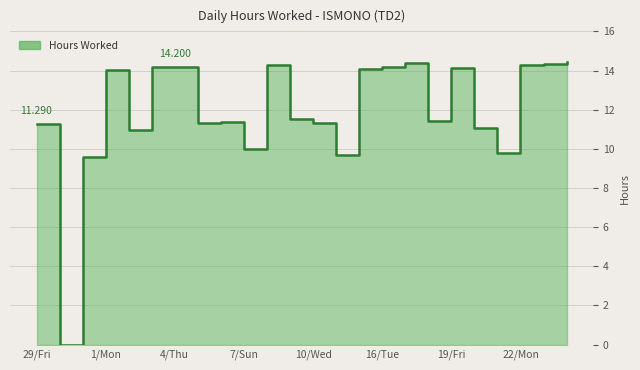

Reading left to right, extract all data points from this chart.

11.3	0.0	9.6	14.0	11.0	14.2	14.2	11.3	11.4	10.0	14.3	11.5	11.3	9.7	14.1	14.2	14.4	11.4	14.1	11.1	9.8	14.3	14.3	14.4